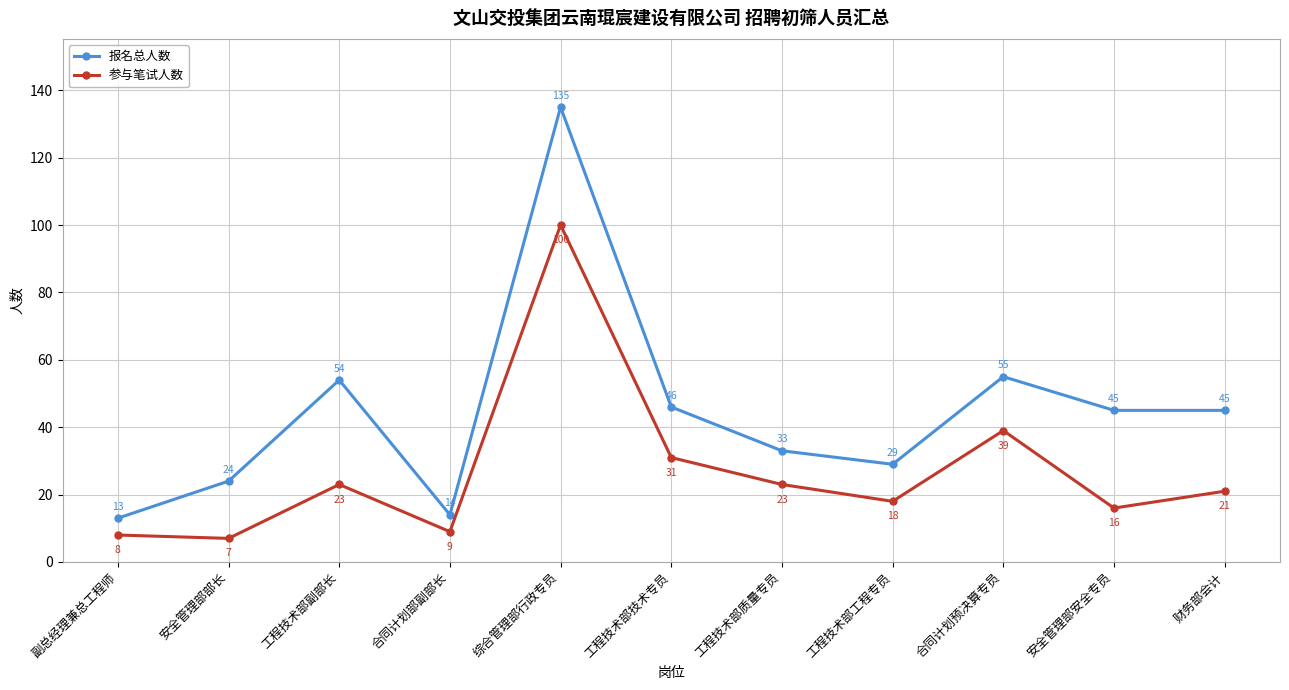

Reading right to left, what are all the values shown in this chart?

报名总人数: 45	45	55	29	33	46	135	14	54	24	13
参与笔试人数: 21	16	39	18	23	31	100	9	23	7	8